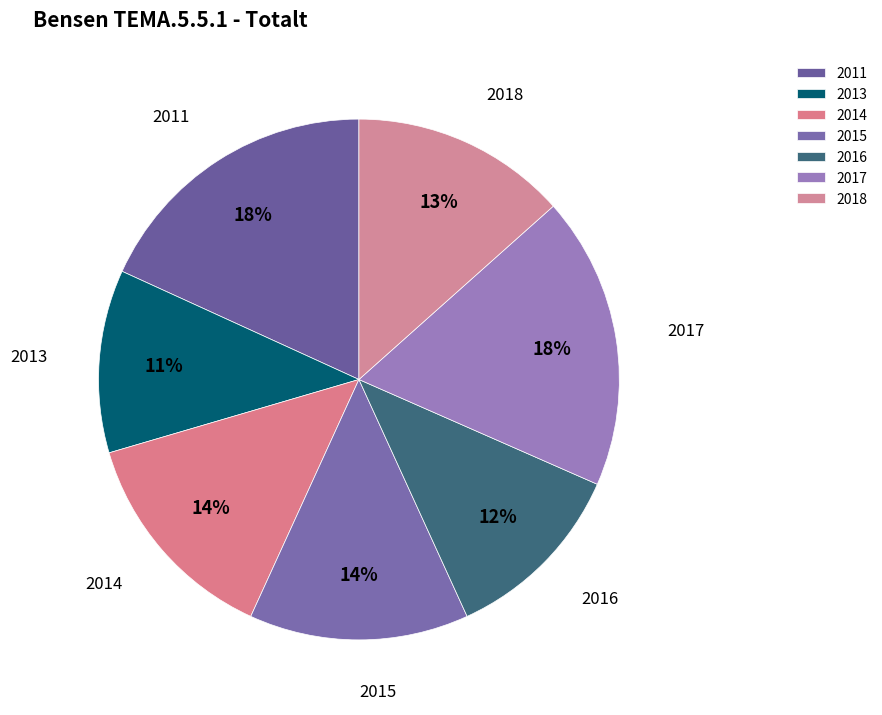

The 2011 slice represents 32% of the pie. True or false?

False